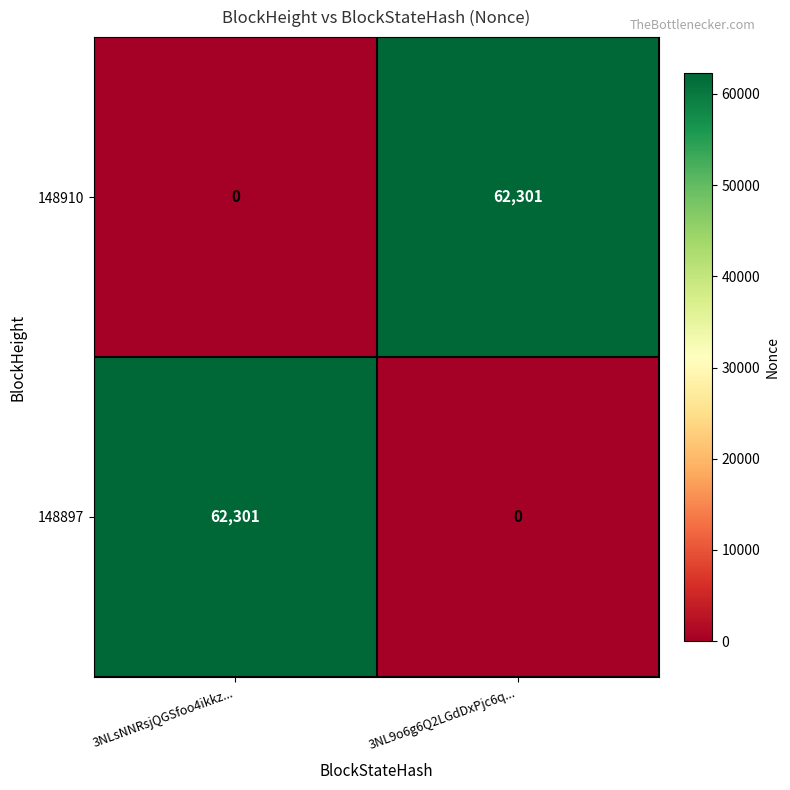

Reading left to right, list all the values displayed in this chart.

148910: 0	62301
148897: 62301	0